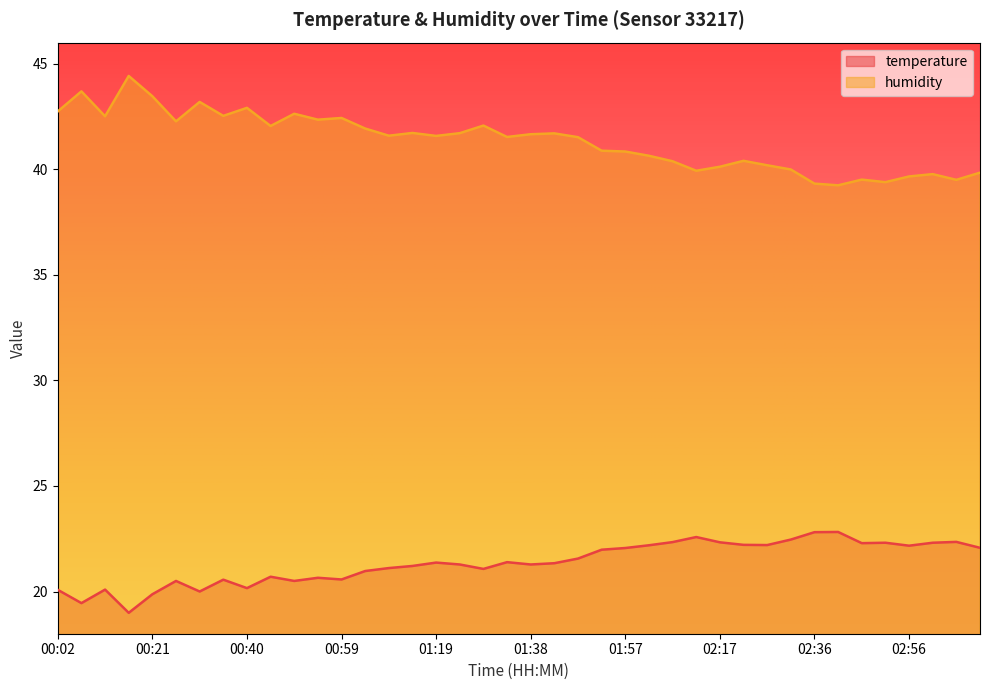

Reading right to left, transcribe all the data shown in this chart.

temperature: 03:11=22.1	03:06=22.4	03:01=22.3	02:56=22.2	02:51=22.3	02:47=22.3	02:41=22.8	02:36=22.8	02:32=22.5	02:27=22.2	02:22=22.2	02:17=22.3	02:12=22.6	02:07=22.3	02:02=22.2	01:57=22.1	01:53=22.0	01:48=21.6	01:43=21.3	01:38=21.3	01:33=21.4	01:28=21.1	01:23=21.3	01:19=21.4	01:14=21.2	01:09=21.1	01:04=21.0	00:59=20.6	00:55=20.6	00:50=20.5	00:45=20.7	00:40=20.2	00:36=20.6	00:31=20.0	00:26=20.5	00:21=19.9	00:16=19.0	00:12=20.1	00:07=19.4	00:02=20.1
humidity: 03:11=39.8	03:06=39.5	03:01=39.8	02:56=39.7	02:51=39.4	02:47=39.5	02:41=39.2	02:36=39.3	02:32=40.0	02:27=40.2	02:22=40.4	02:17=40.1	02:12=39.9	02:07=40.4	02:02=40.6	01:57=40.8	01:53=40.9	01:48=41.5	01:43=41.7	01:38=41.7	01:33=41.5	01:28=42.1	01:23=41.7	01:19=41.6	01:14=41.7	01:09=41.6	01:04=41.9	00:59=42.4	00:55=42.4	00:50=42.6	00:45=42.0	00:40=42.9	00:36=42.5	00:31=43.2	00:26=42.3	00:21=43.5	00:16=44.4	00:12=42.5	00:07=43.7	00:02=42.7